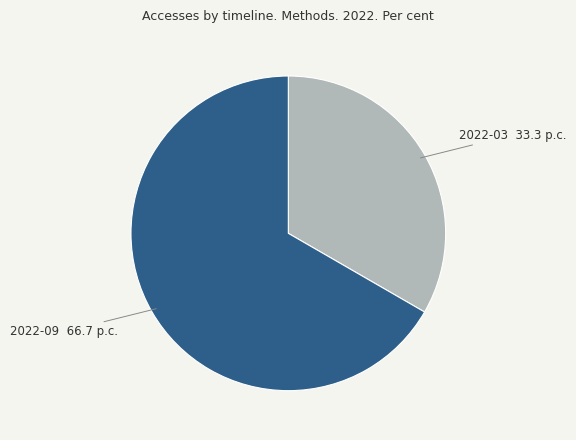

Which slice is the largest?

2022-09